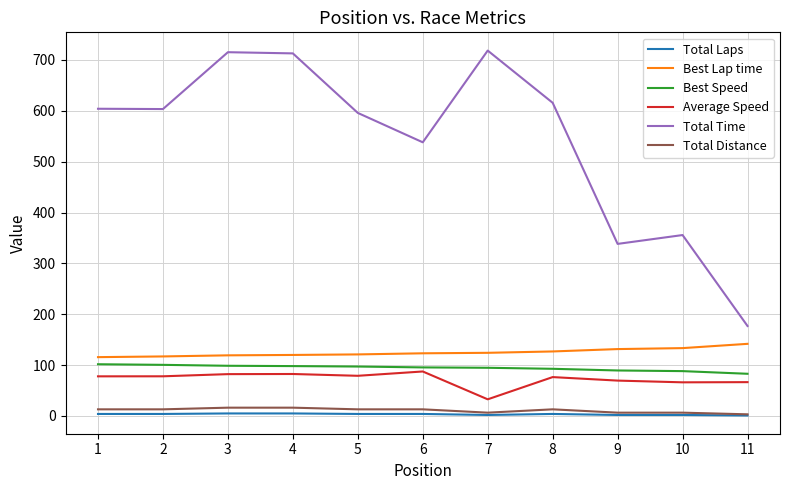

What is the minimum value for Total Time?

176.9